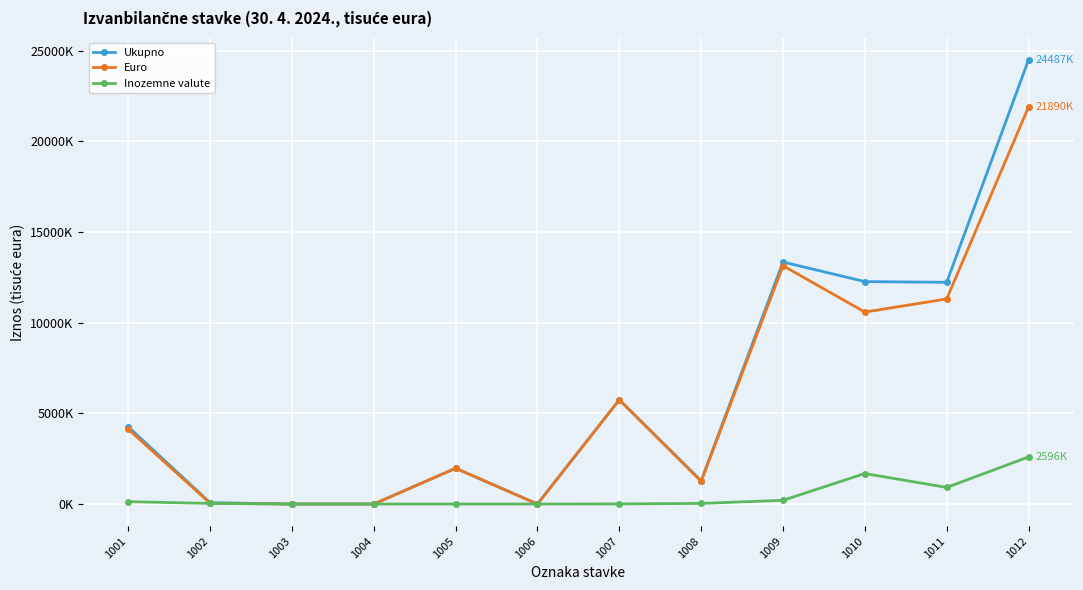

Where does the Inozemne valute series first go above 34475?

1001